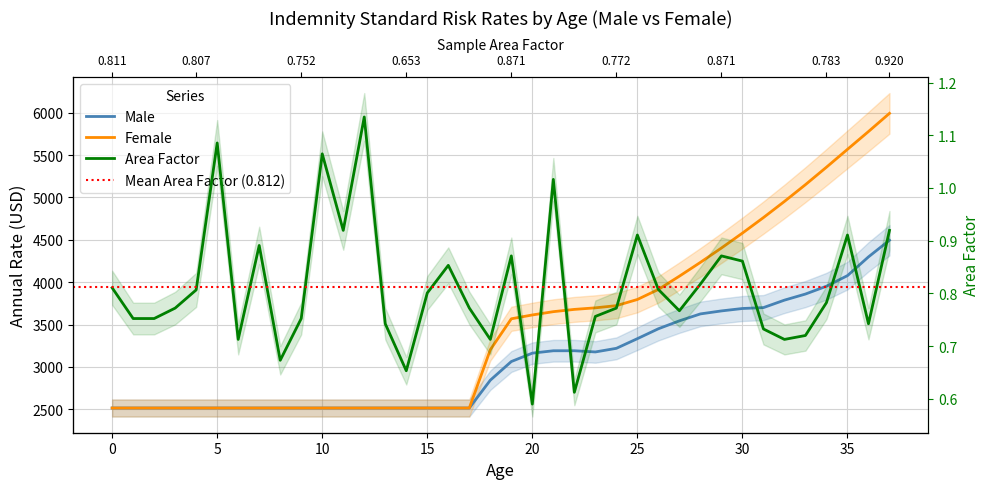

What is the spread (max minus min) of values at 32?

4952.0